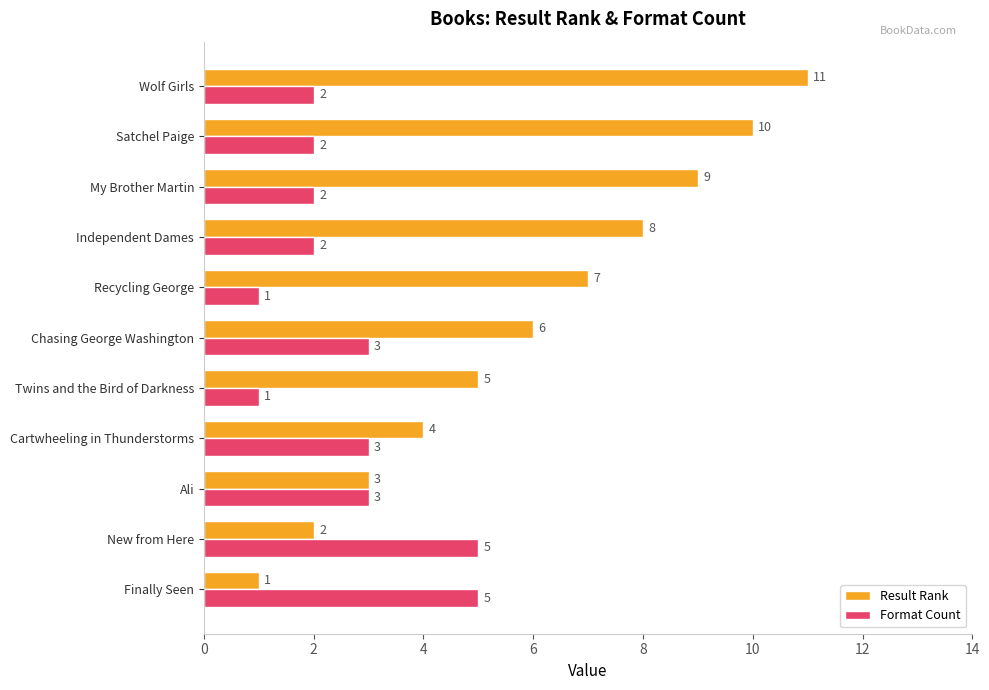

List the series in order of their overall mean, highest first.

Result Rank, Format Count